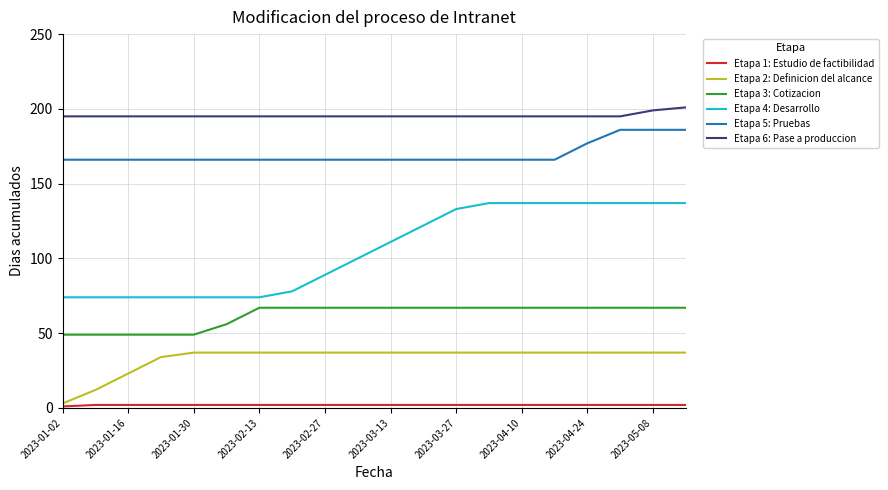

What is the maximum value shown in the chart?

201